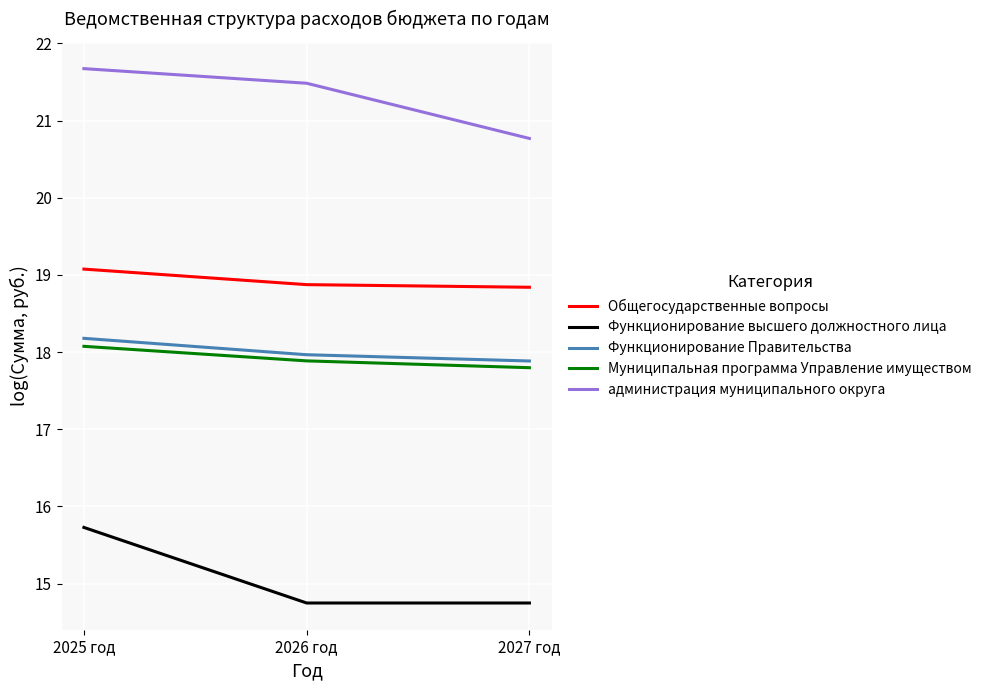

What position from the left is 2027 год?

3